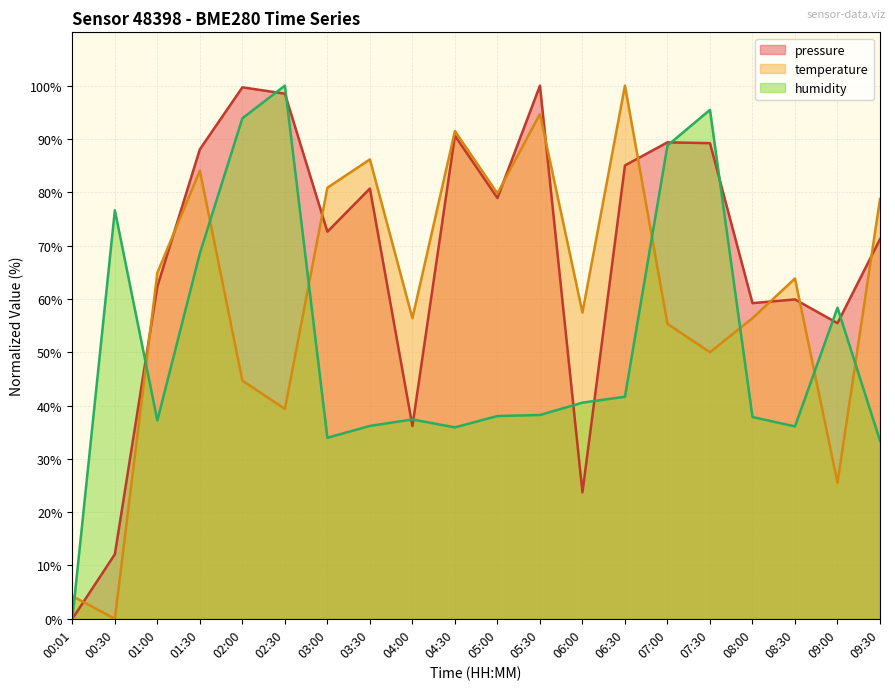

Does the chart have visible grid lines?

Yes